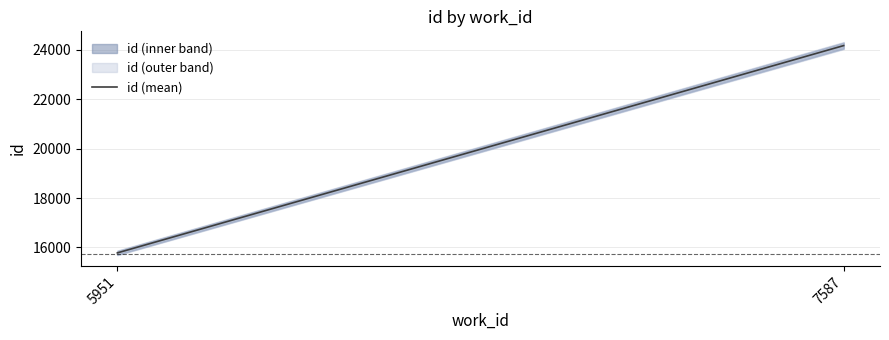

Does the chart display data point markers on the line(s)?

No